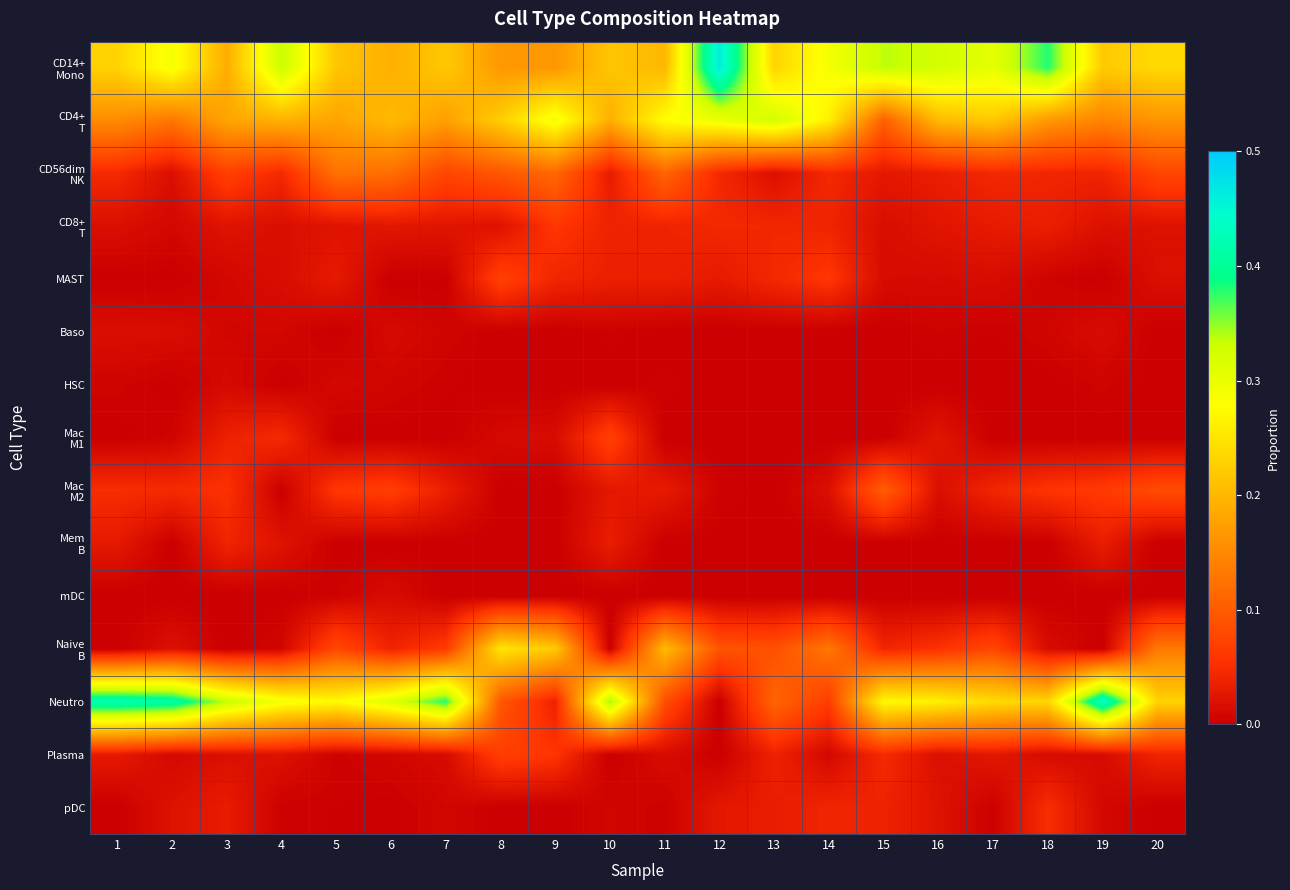

What is the spread (max minus min) of values at 15?

0.3